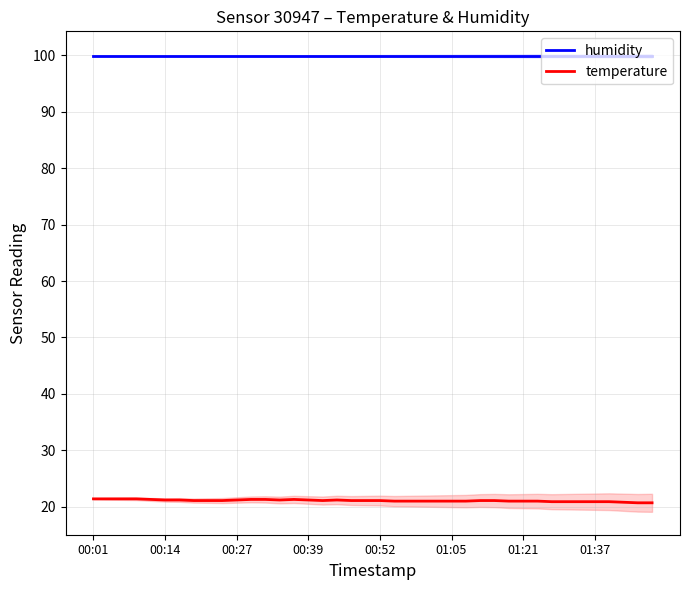

What is the total value across all series at 17?

121.1